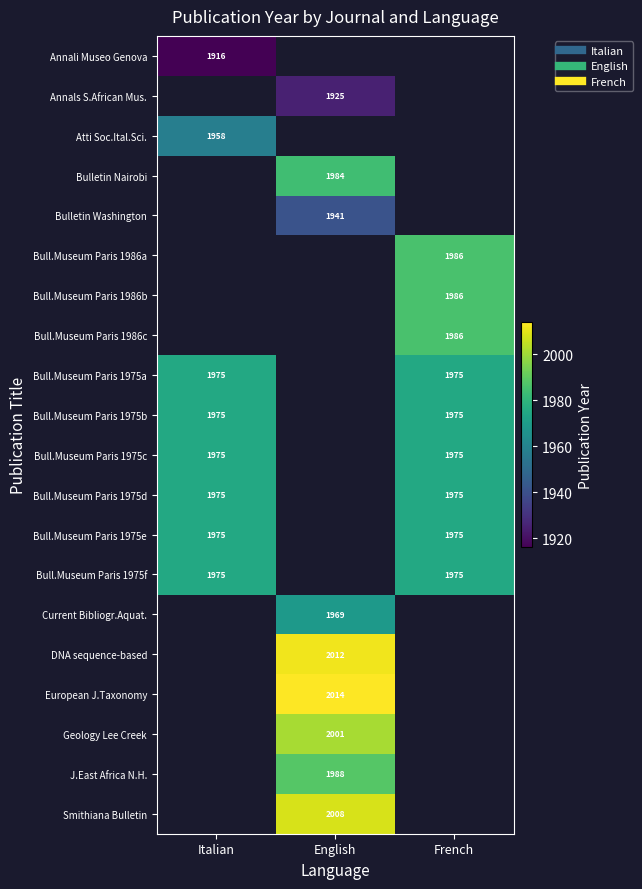

What value does the Bull.Museum Paris 1975e series have at Italian?

1975.0